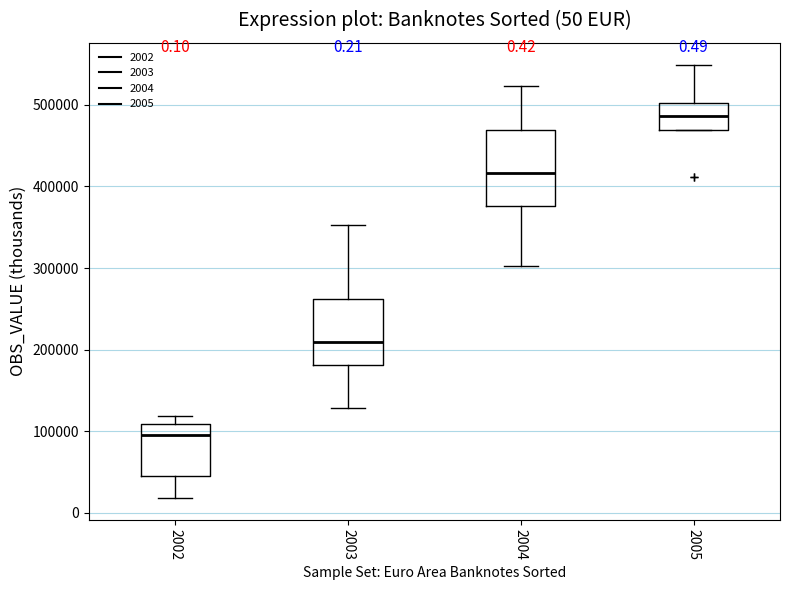

Comparing the boxes themselves (not the whiskers), which one is the tallest?

2004